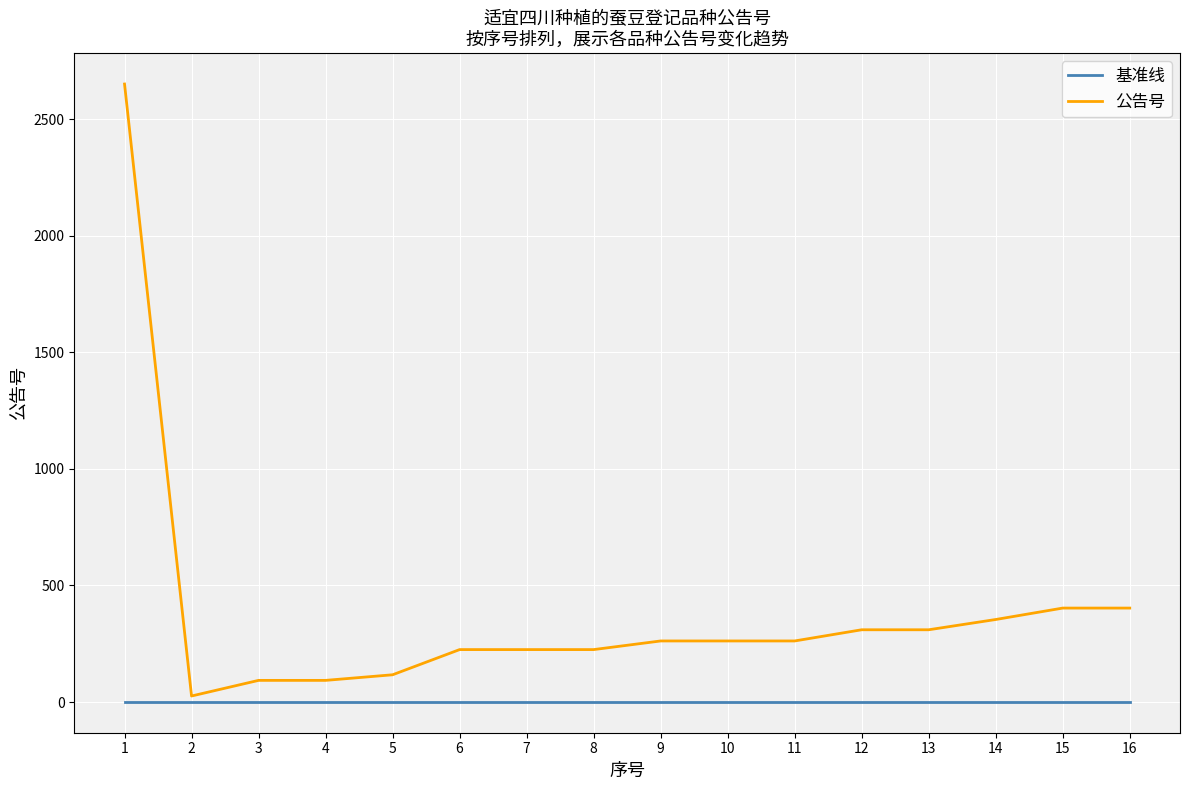

Which series changed the most between 1 and 8?

公告号